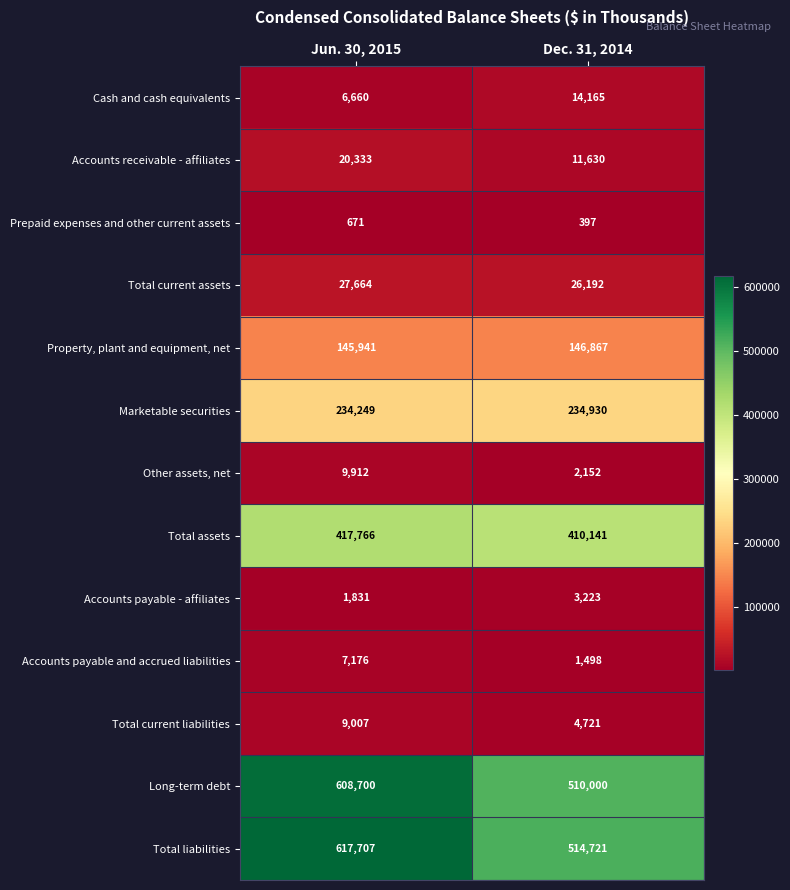

Rank the series at Dec. 31, 2014 from lowest to highest value.

Prepaid expenses and other current assets, Accounts payable and accrued liabilities, Other assets, net, Accounts payable - affiliates, Total current liabilities, Accounts receivable - affiliates, Cash and cash equivalents, Total current assets, Property, plant and equipment, net, Marketable securities, Total assets, Long-term debt, Total liabilities